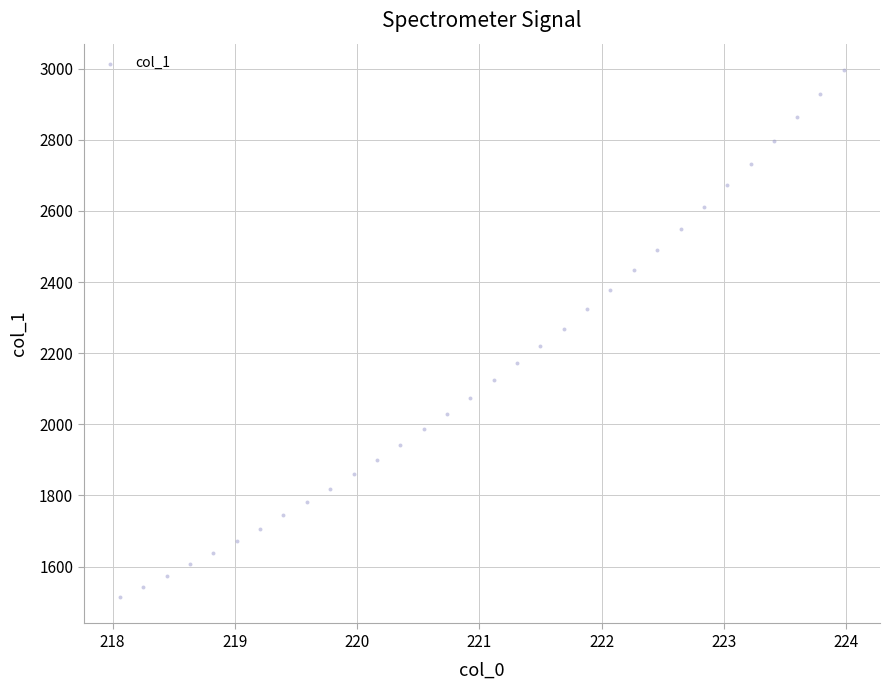

What is the range of X values (max minus min)?

5.9